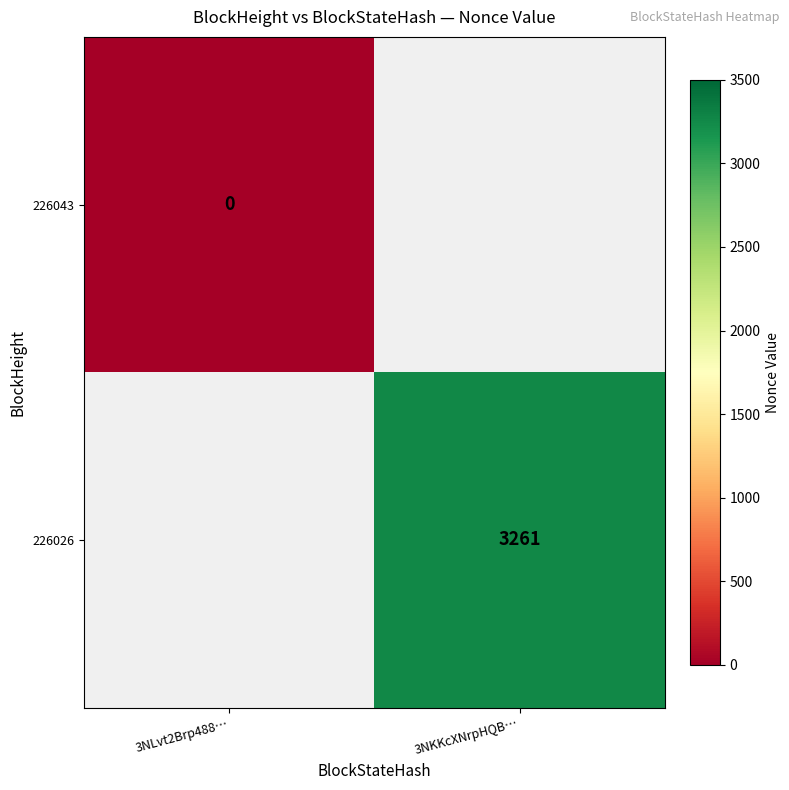

True or false: 226026 has a value of 3261 at 3NKKcXNrpHQB….

True